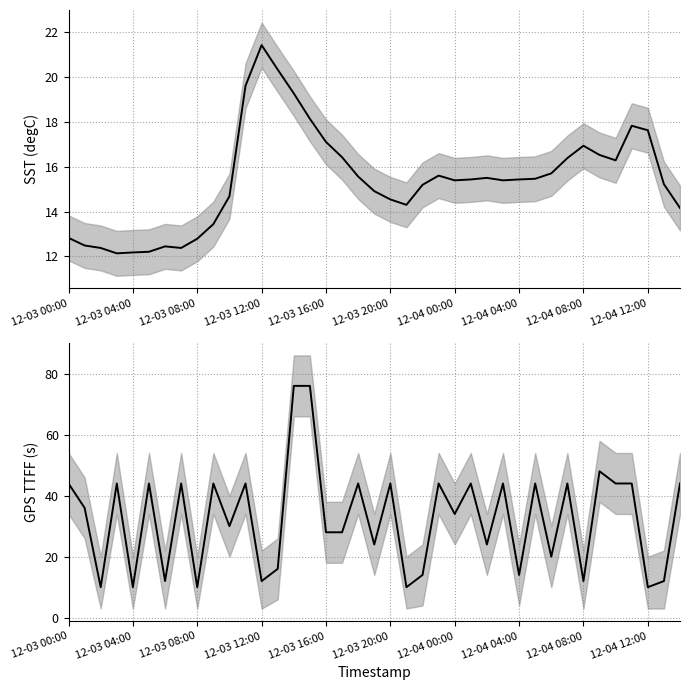

The value of SST(degC) at 34 is 25.9. True or false?

False